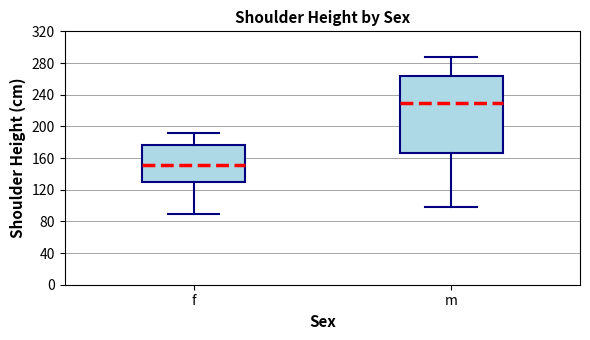

Where is the lower edge of the box for f on the y-axis? The values are not printed on the chart, so give them approximately, as read against the axis.

130